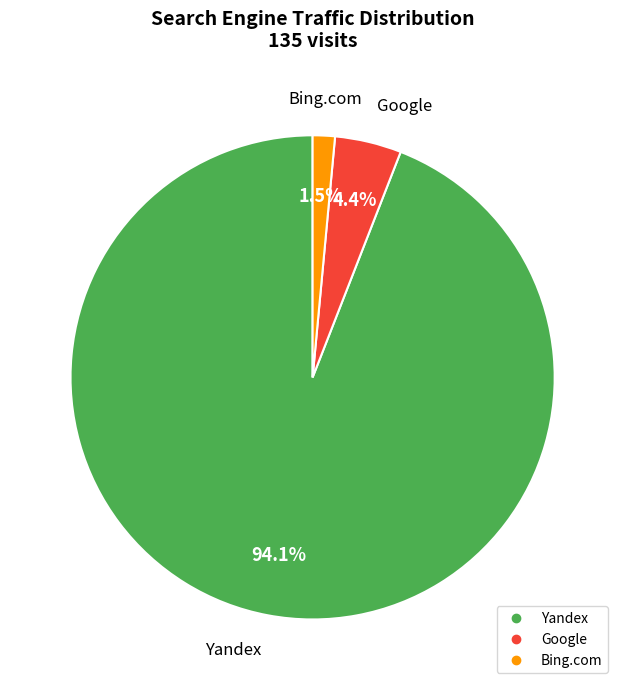

Does any single category account for the majority?

Yes